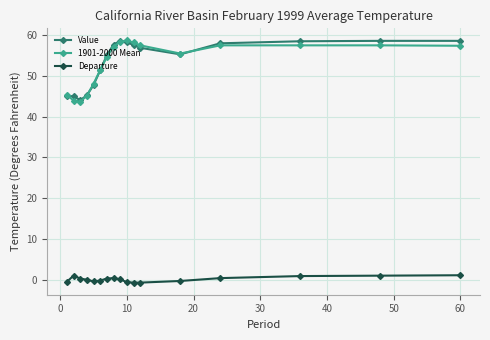

How many values in the Value series are below 56?

8